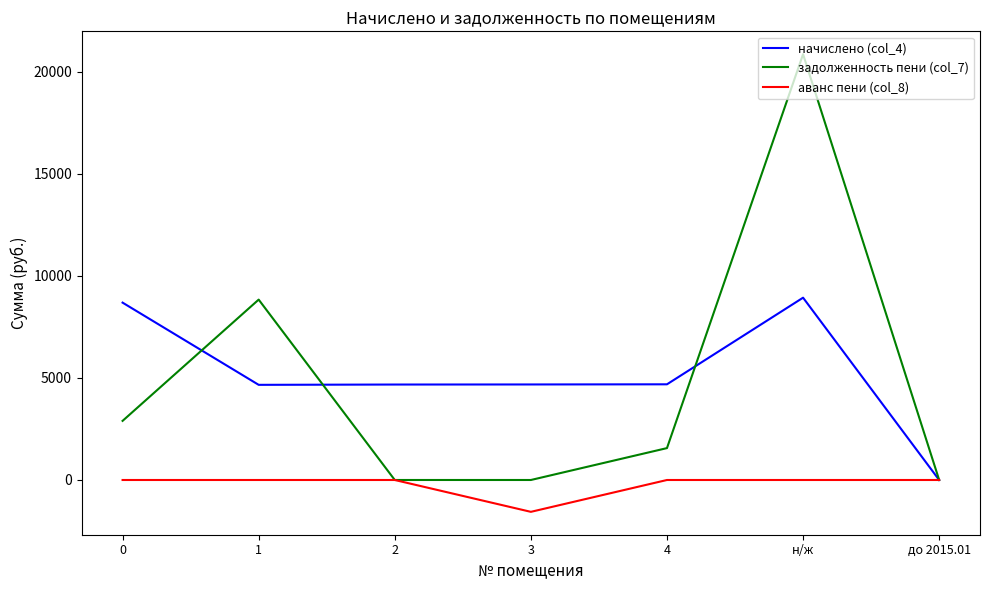

At н/ж, list the series in order from smallest to largest.

аванс пени (col_8), начислено (col_4), задолженность пени (col_7)